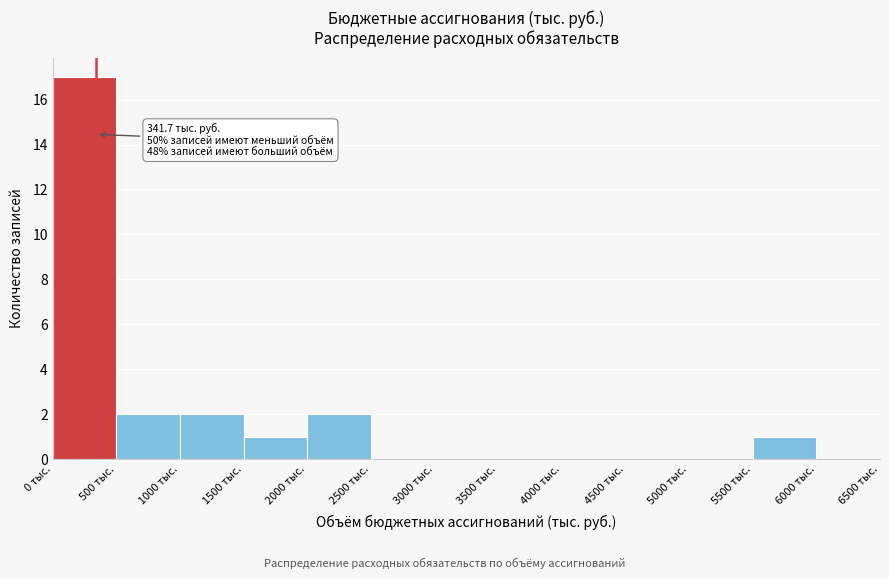

Which range on the x-axis has the tallest bar?

0 to 500